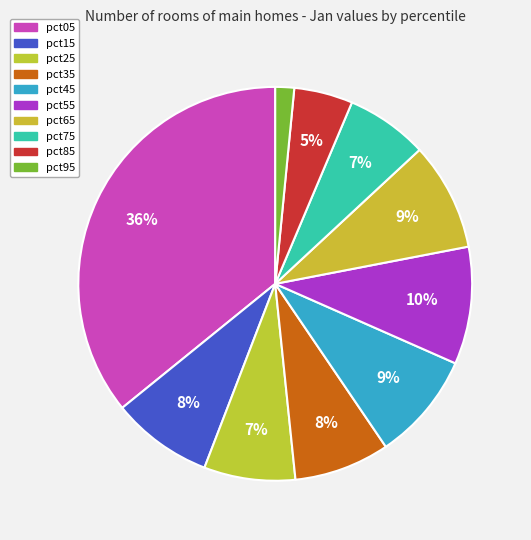

The pct35 slice represents 8% of the pie. True or false?

True